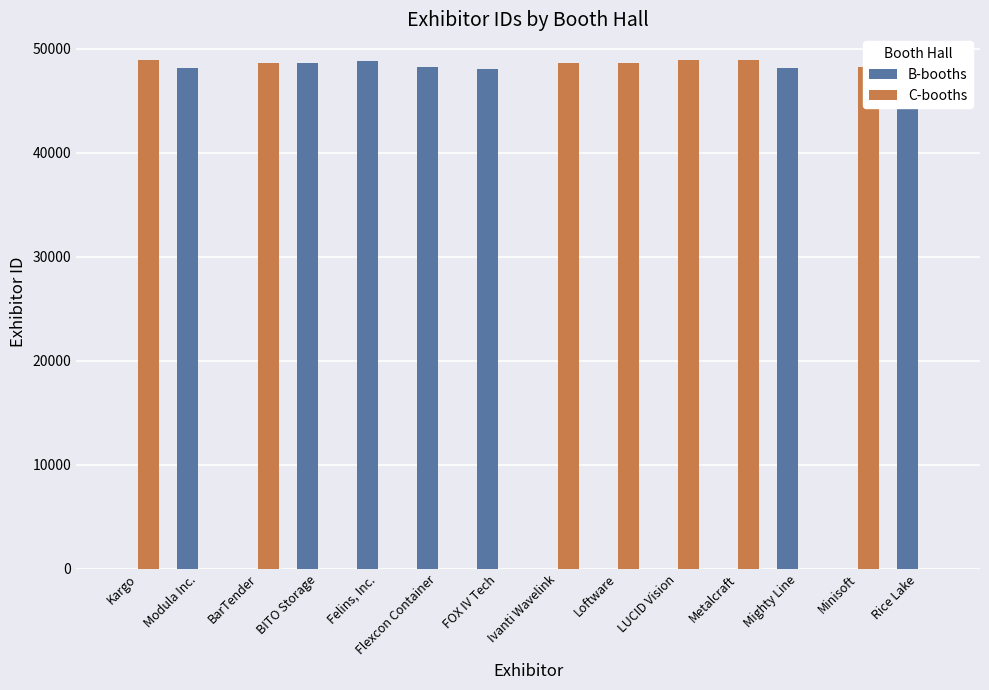

The B-booths series shows 48222 at Flexcon Container. True or false?

True